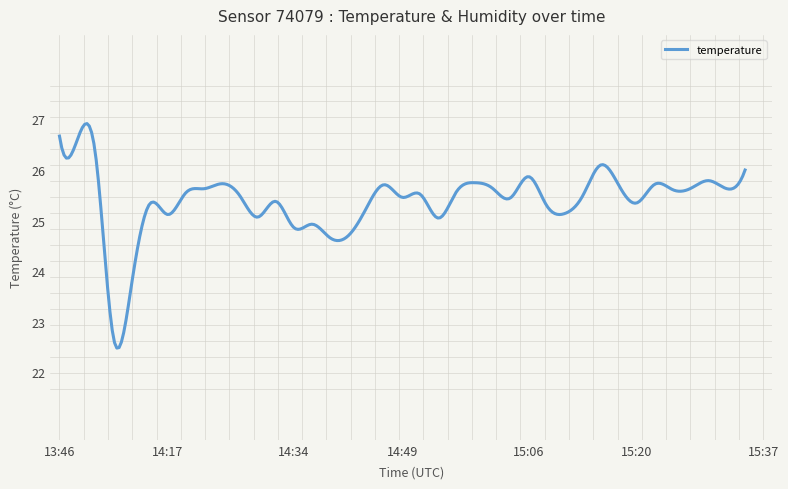

What is the greatest value displayed?

26.9